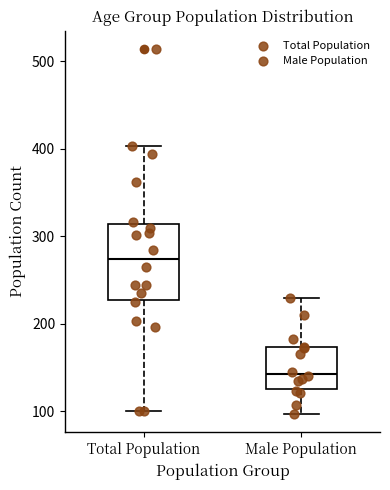

Where is the upper edge of the box for Total Population on the y-axis? The values are not printed on the chart, so give them approximately, as read against the axis.

310